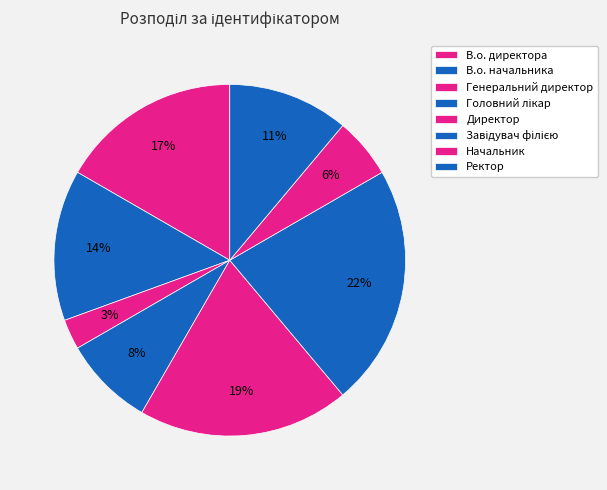

True or false: Завідувач філією accounts for 22% of the total.

True